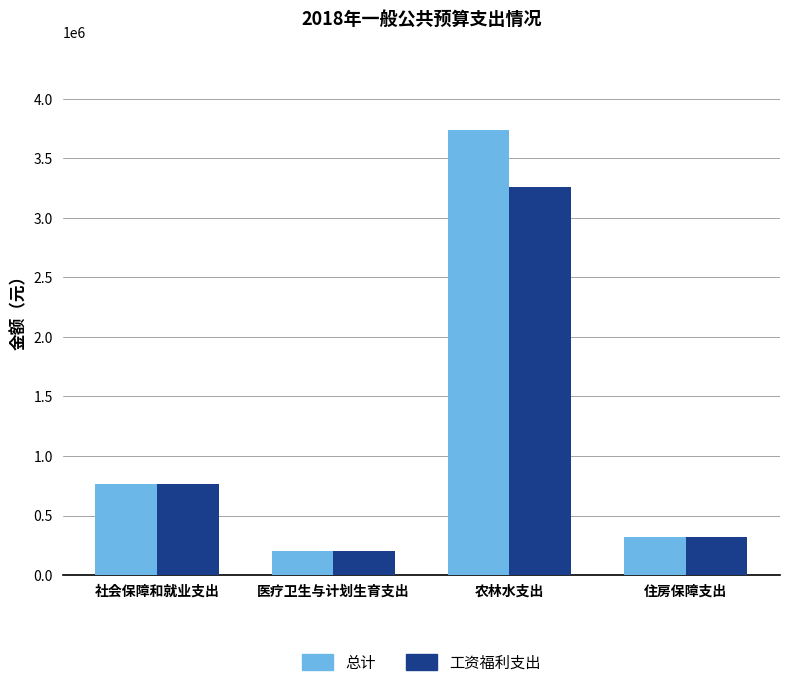

Which series has the largest range (max minus min)?

总计